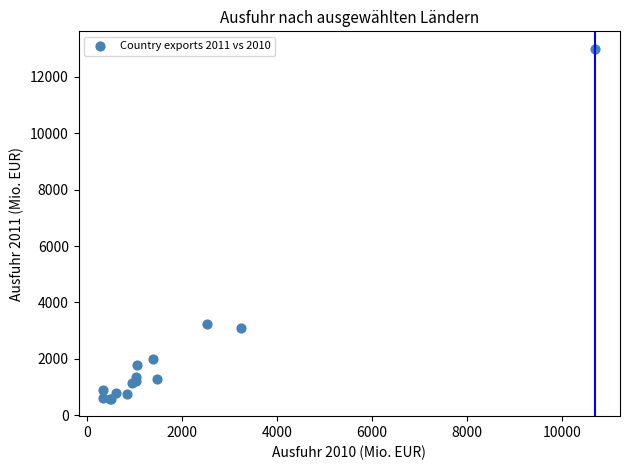

What Y value in the scatter plot is closest to 6793?

3221.3